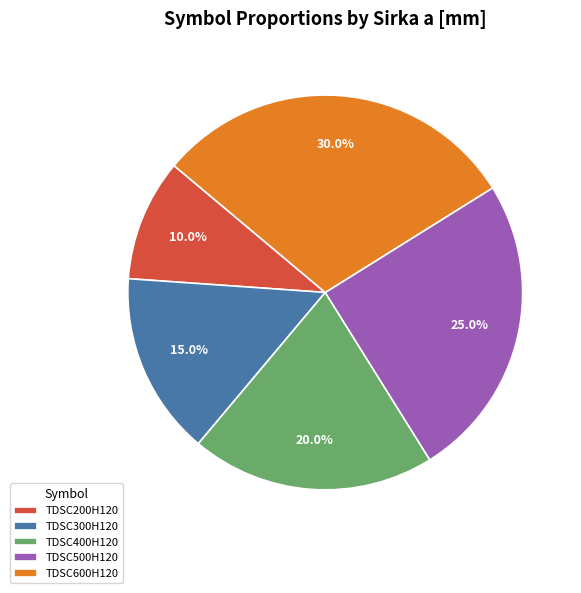

Do TDSC600H120 and TDSC300H120 together represent more than half of the pie?

No